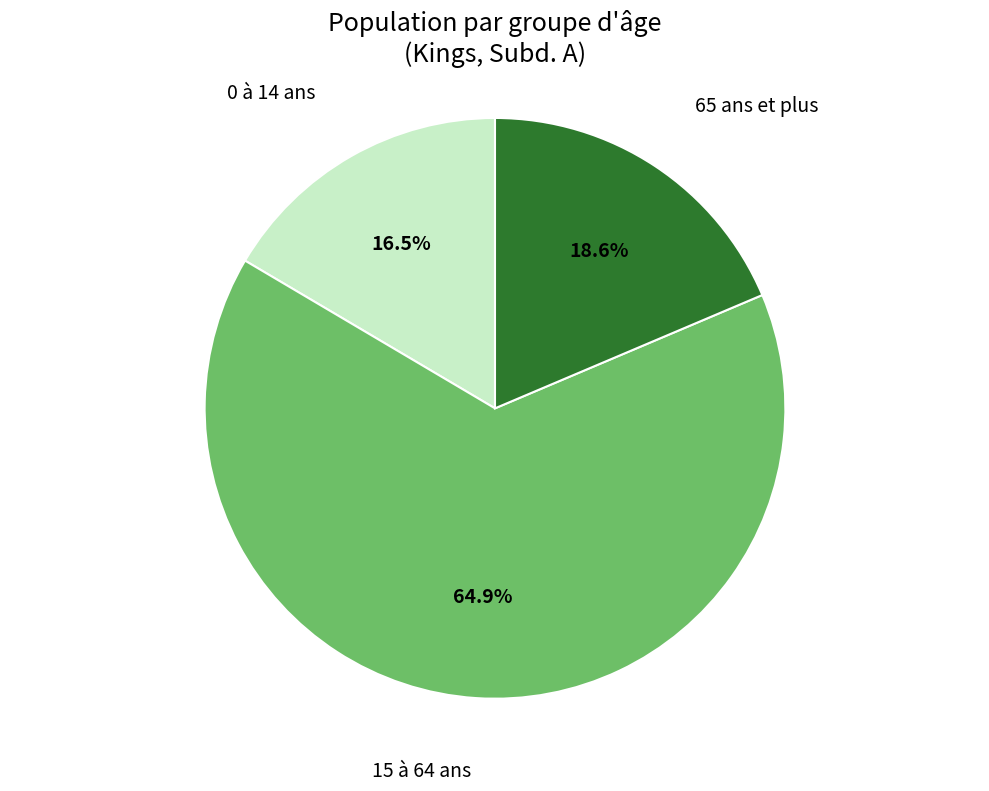

Is there any slice that represents more than half of the pie?

Yes